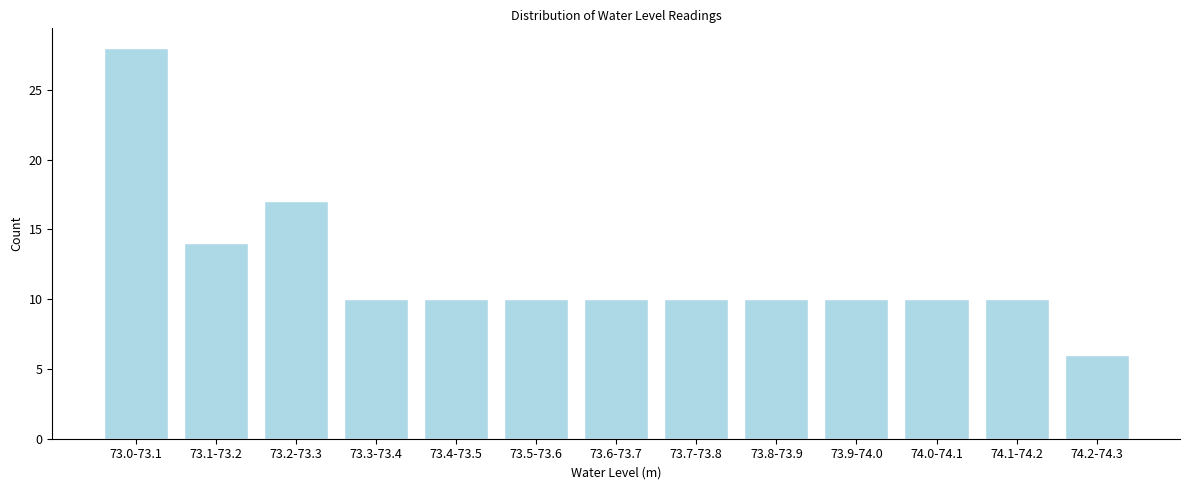

Reading left to right, transcribe all the data shown in this chart.

73.0-73.1=28	73.1-73.2=14	73.2-73.3=17	73.3-73.4=10	73.4-73.5=10	73.5-73.6=10	73.6-73.7=10	73.7-73.8=10	73.8-73.9=10	73.9-74.0=10	74.0-74.1=10	74.1-74.2=10	74.2-74.3=6